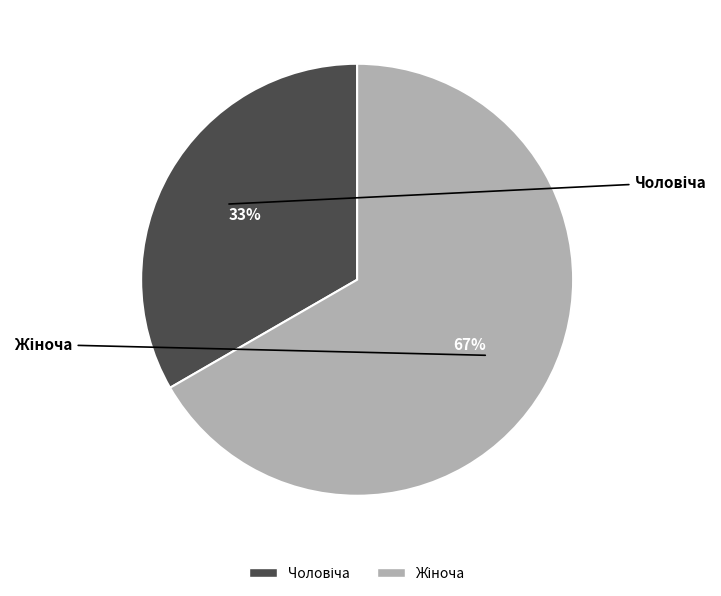

Is there any slice that represents more than half of the pie?

Yes